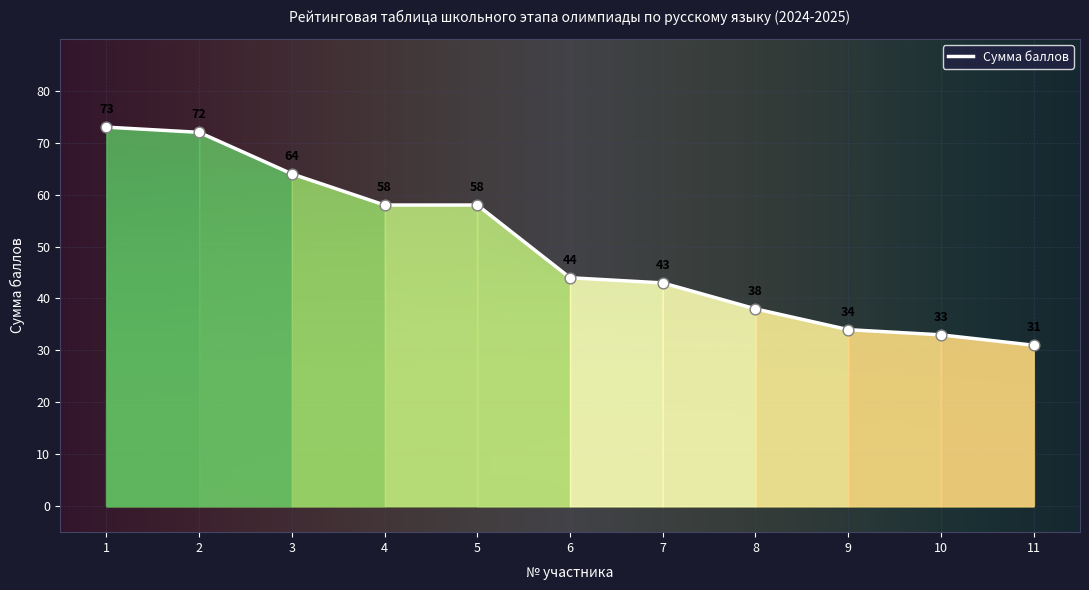

What is the ratio of the value at 1 to the value at 4?

1.3